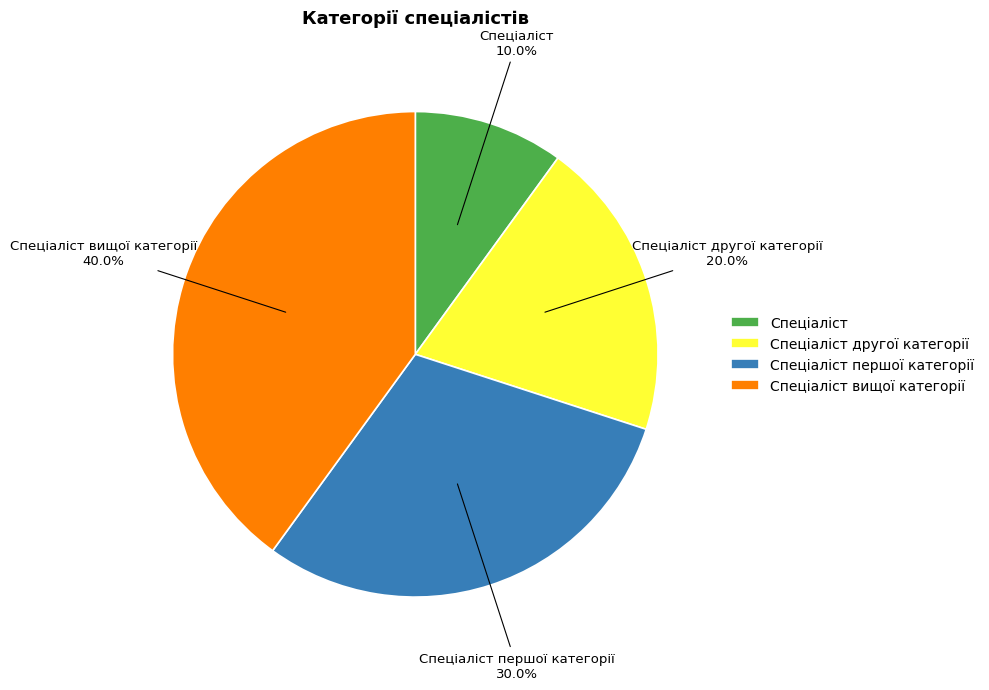

To the nearest percent, what percentage of the pie is Спеціаліст?

10%